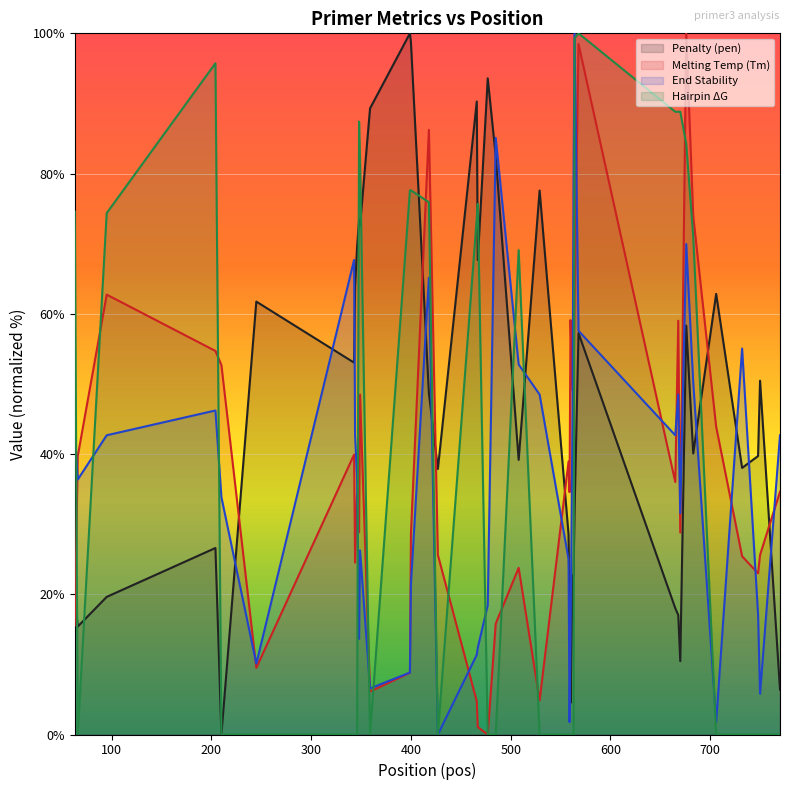

How many categories are shown in the chart?

40